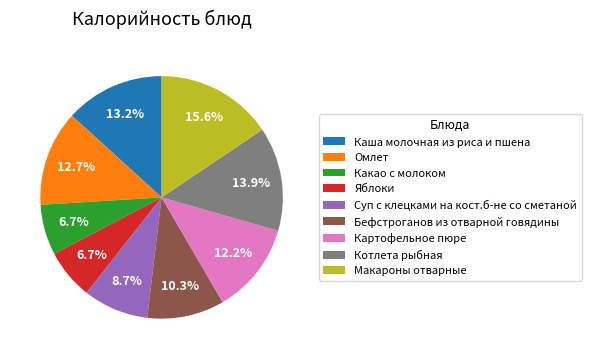

To the nearest percent, what portion does Какао с молоком represent?

7%